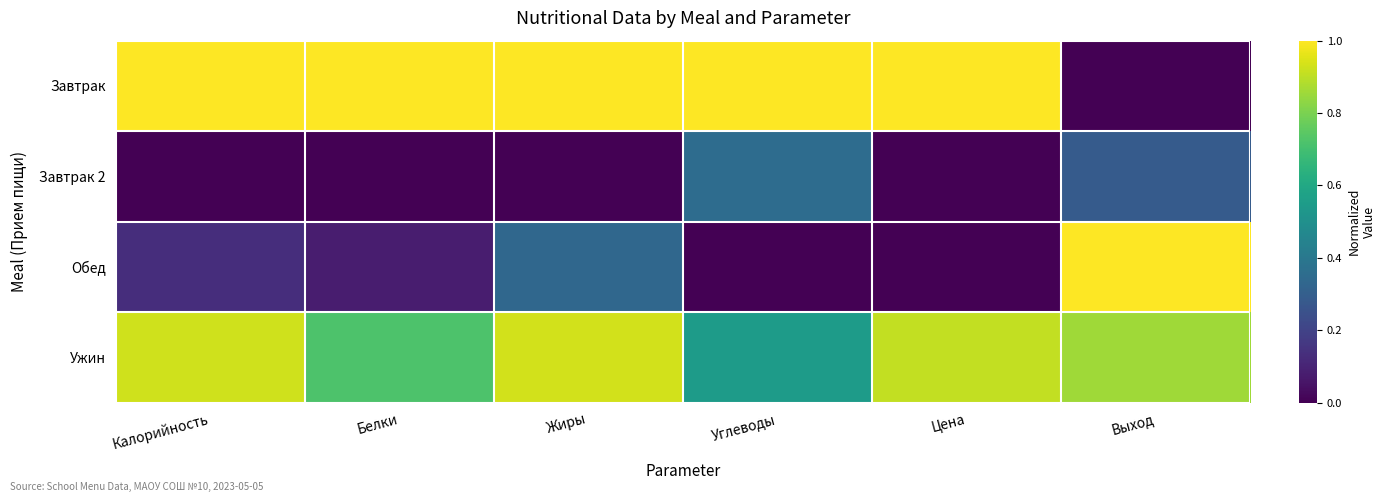

At how many categories does at least one series exceed 0?

6